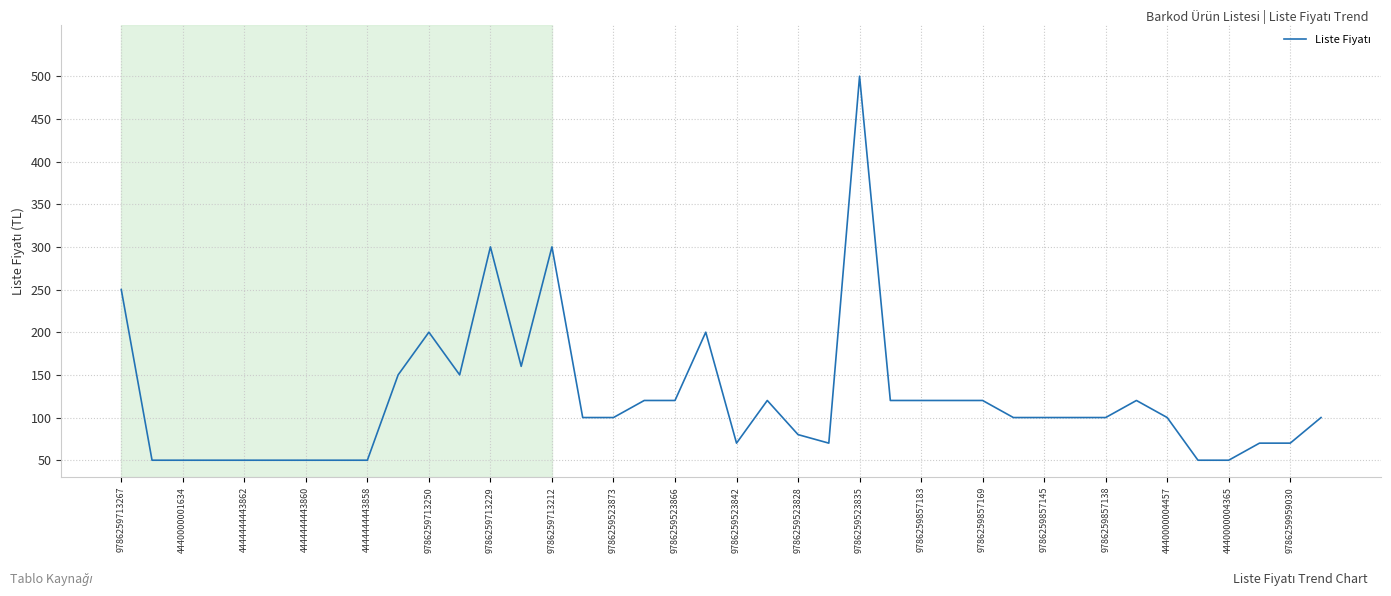

What is the average value?

121